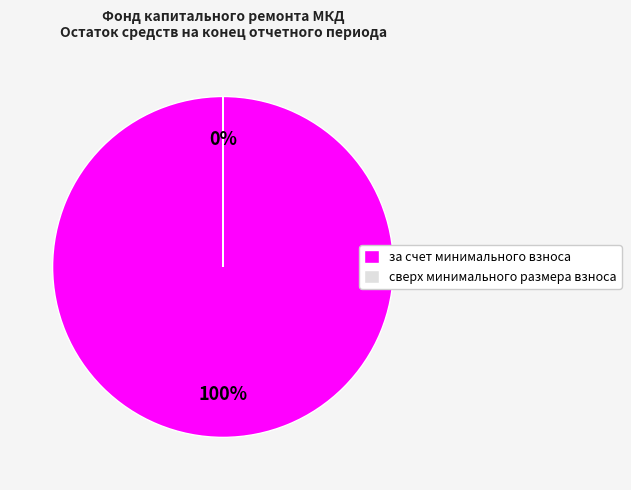

To the nearest percent, what portion does за счет минимального взноса represent?

100%